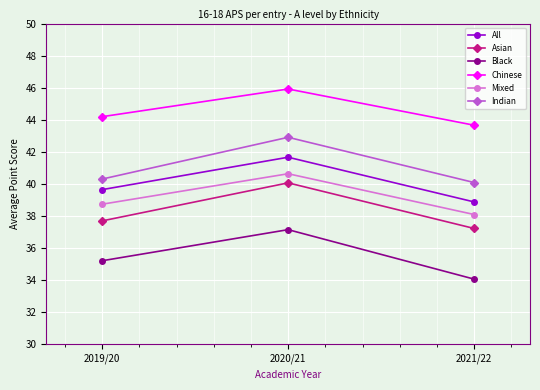

True or false: Mixed has a value of 38.7 at 2019/20.

True